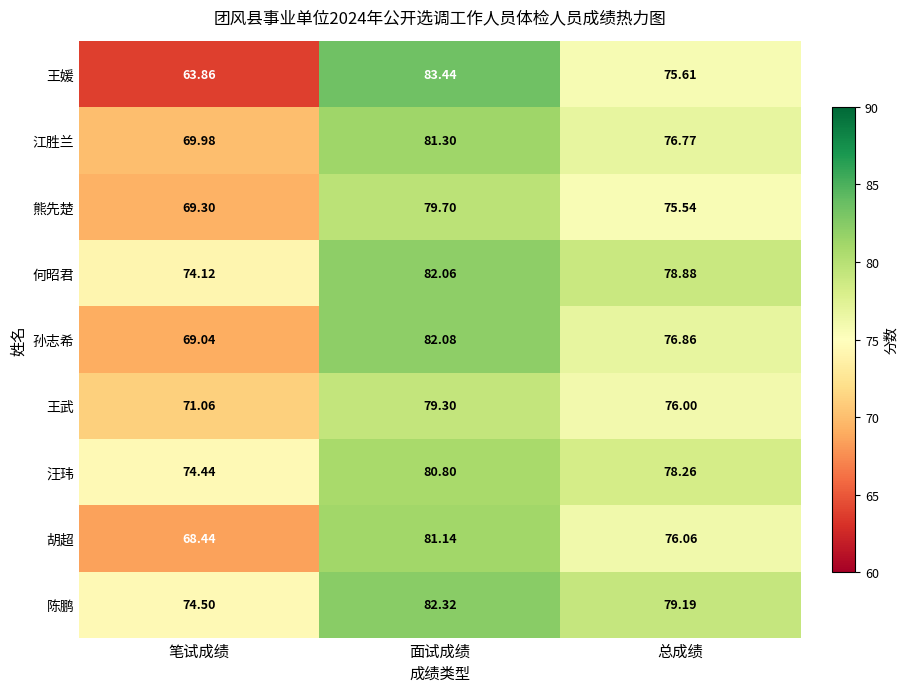

Is the value of 陈鹏 at 总成绩 greater than the value of 汪玮 at 笔试成绩?

Yes